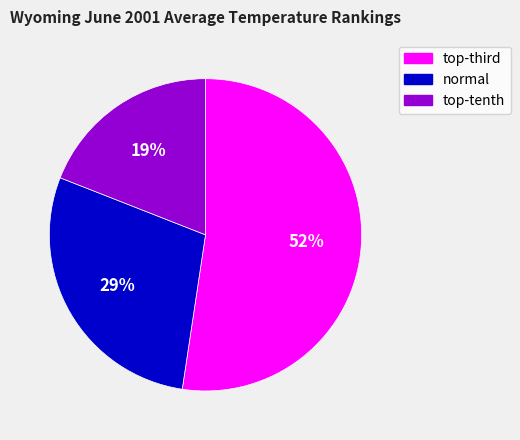

Is it true that normal is 29% of the pie?

True